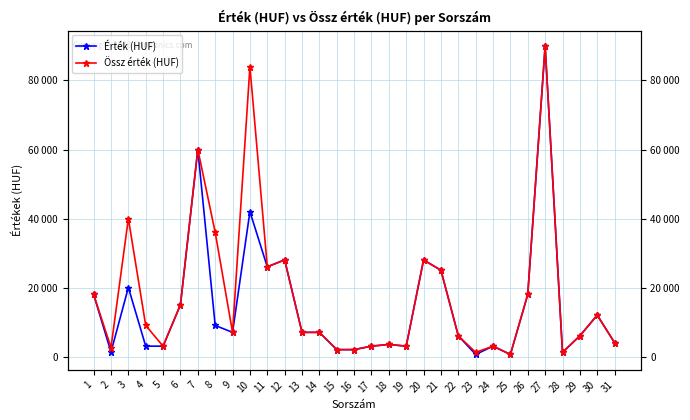

The value of Össz érték (HUF) at 26 is 27772. True or false?

False